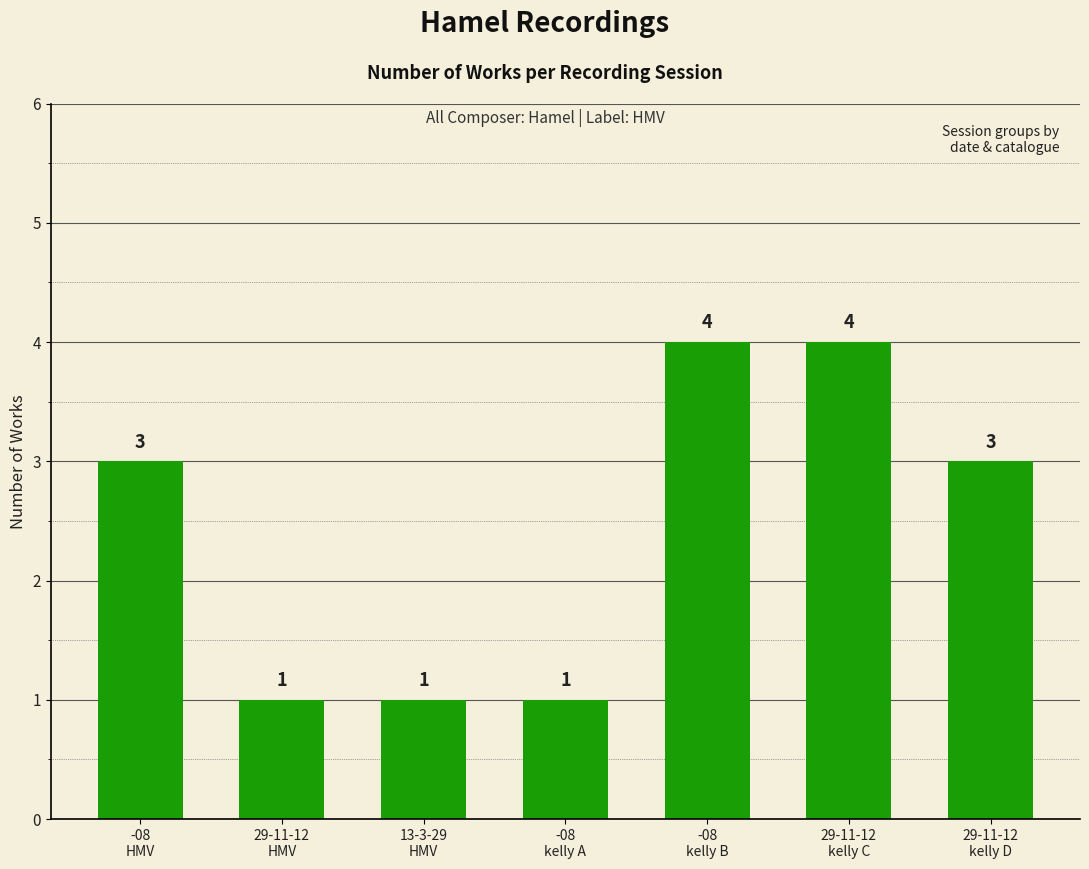

Count the values in the range 1 to 4.

7